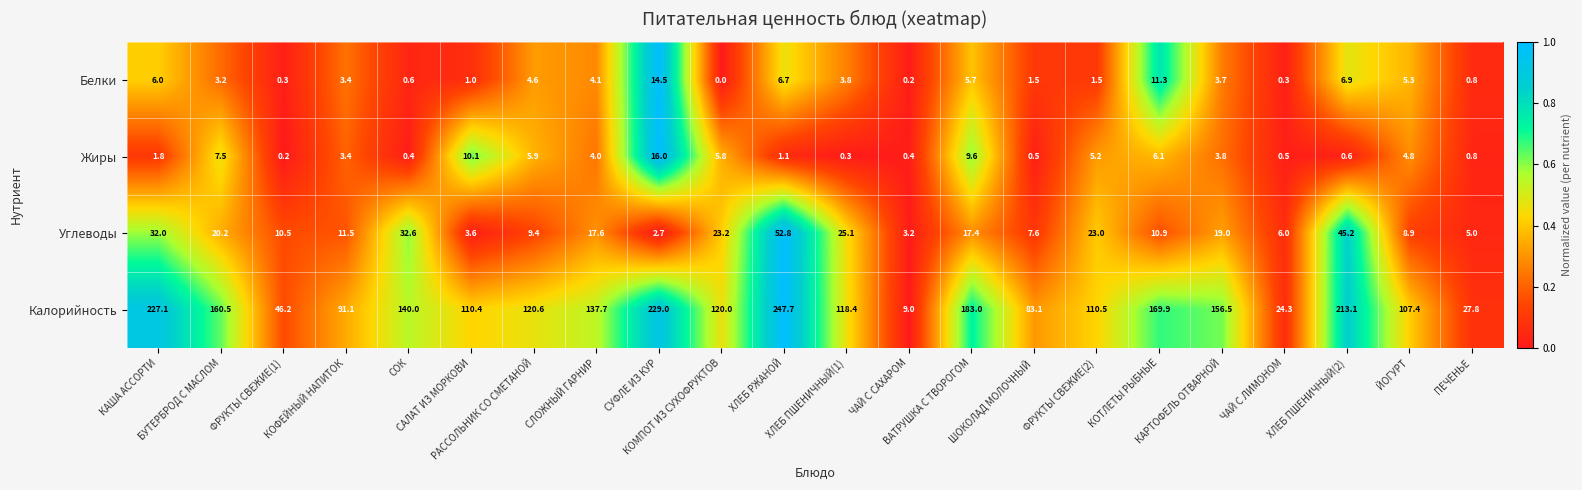

Which series has the largest range (max minus min)?

Калорийность